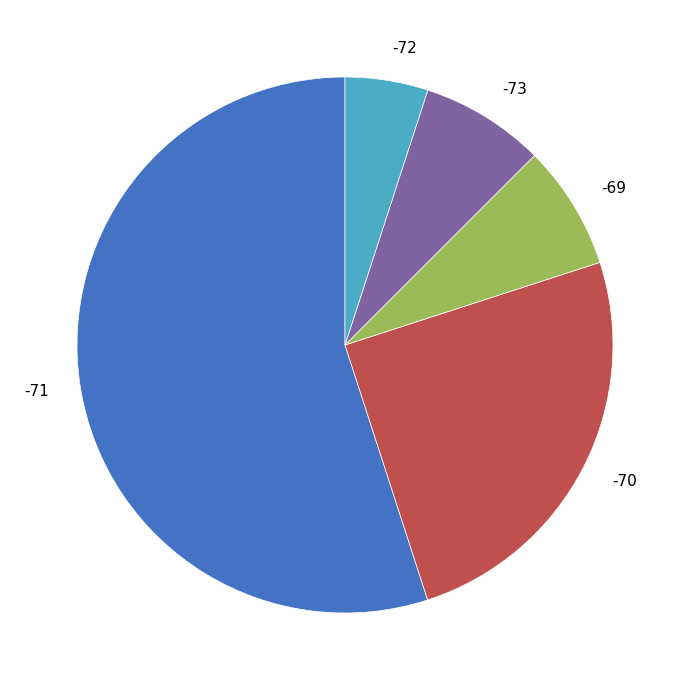

How many slices are in this pie chart?

5